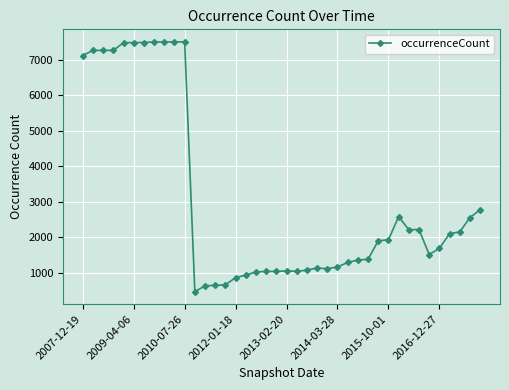

What is the value of the 36th point from the left?

1685